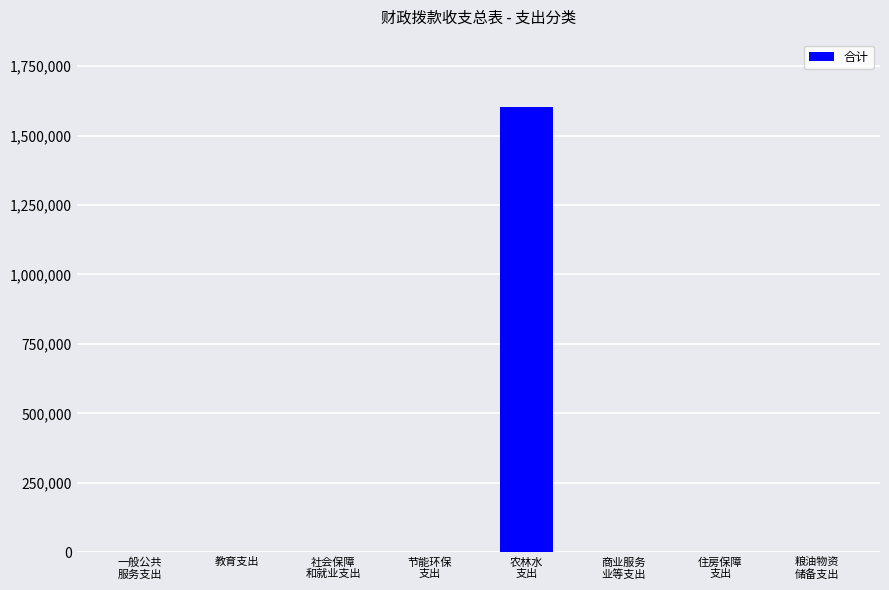

Are the bars horizontal?

No